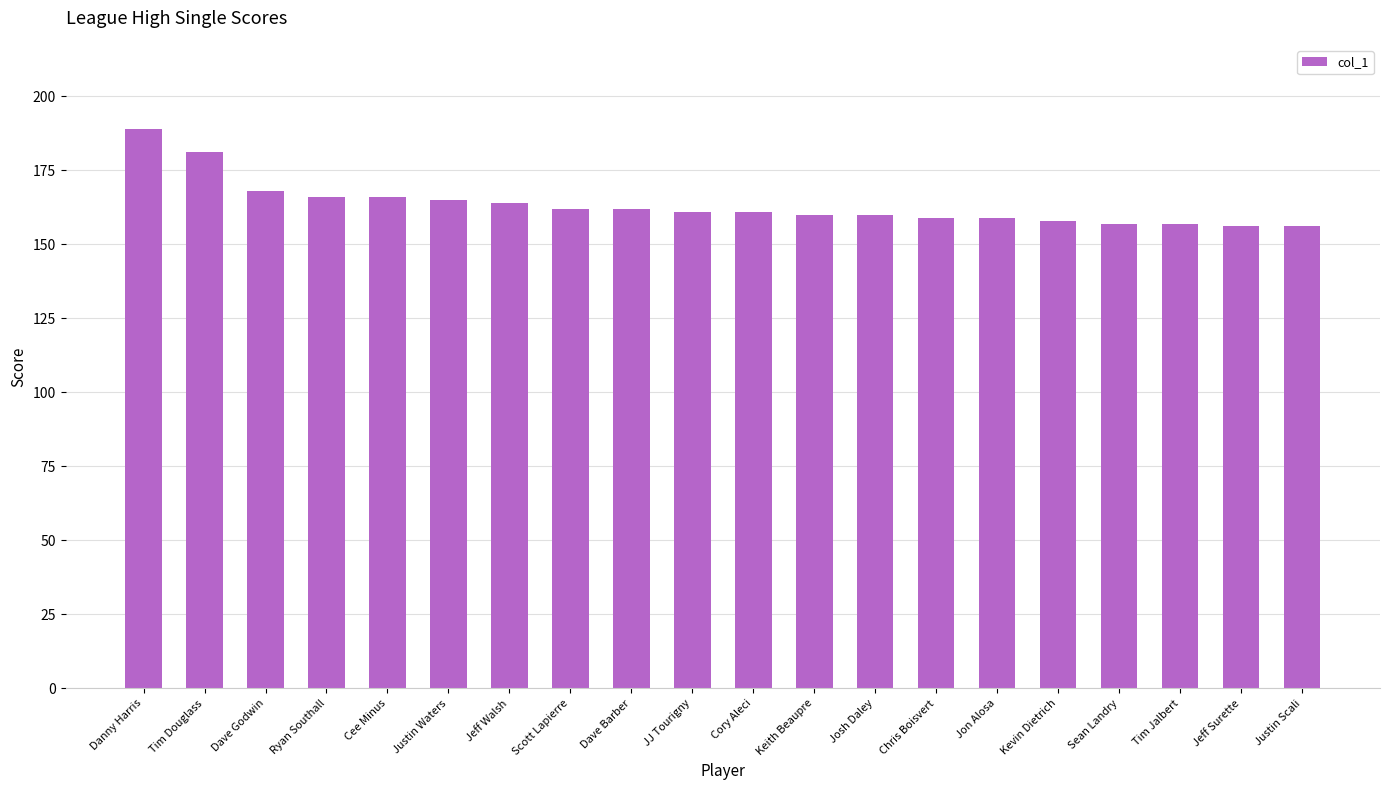

Which has a higher value, Jeff Walsh or Justin Scali?

Jeff Walsh